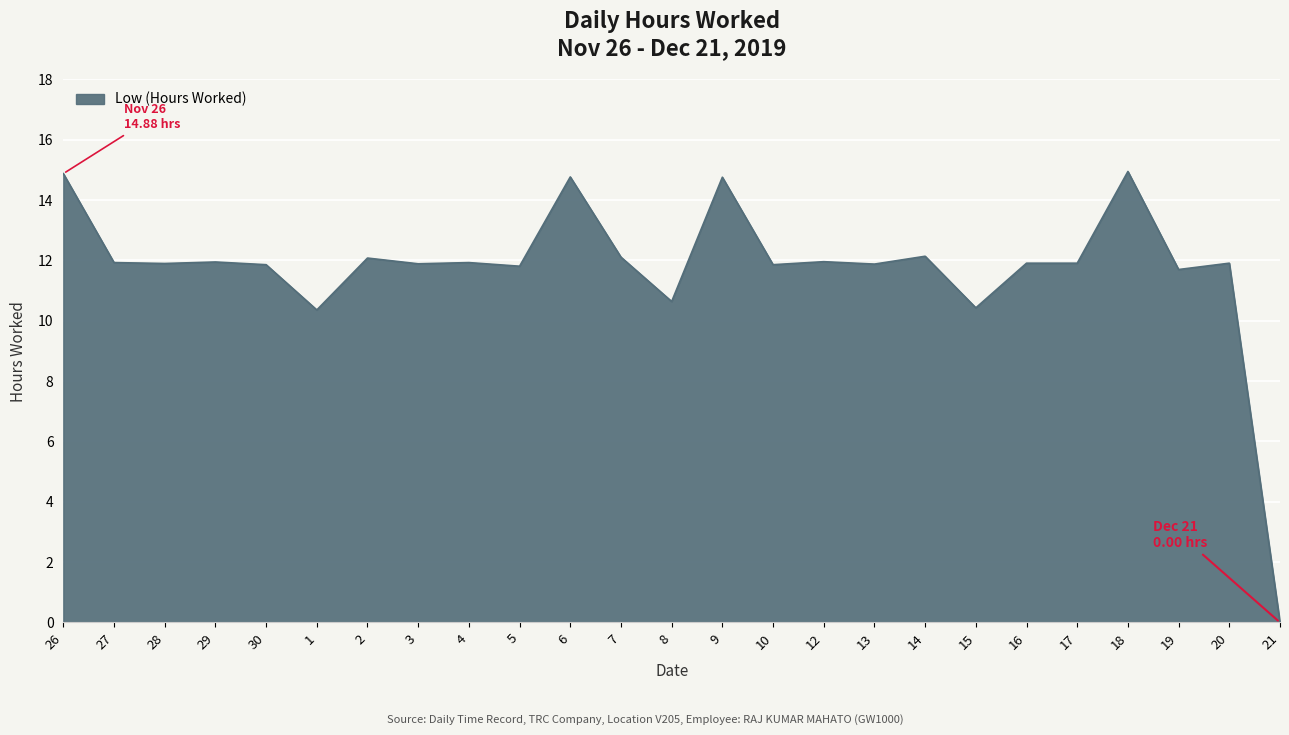

At which category does the chart reach its minimum across all series?

21